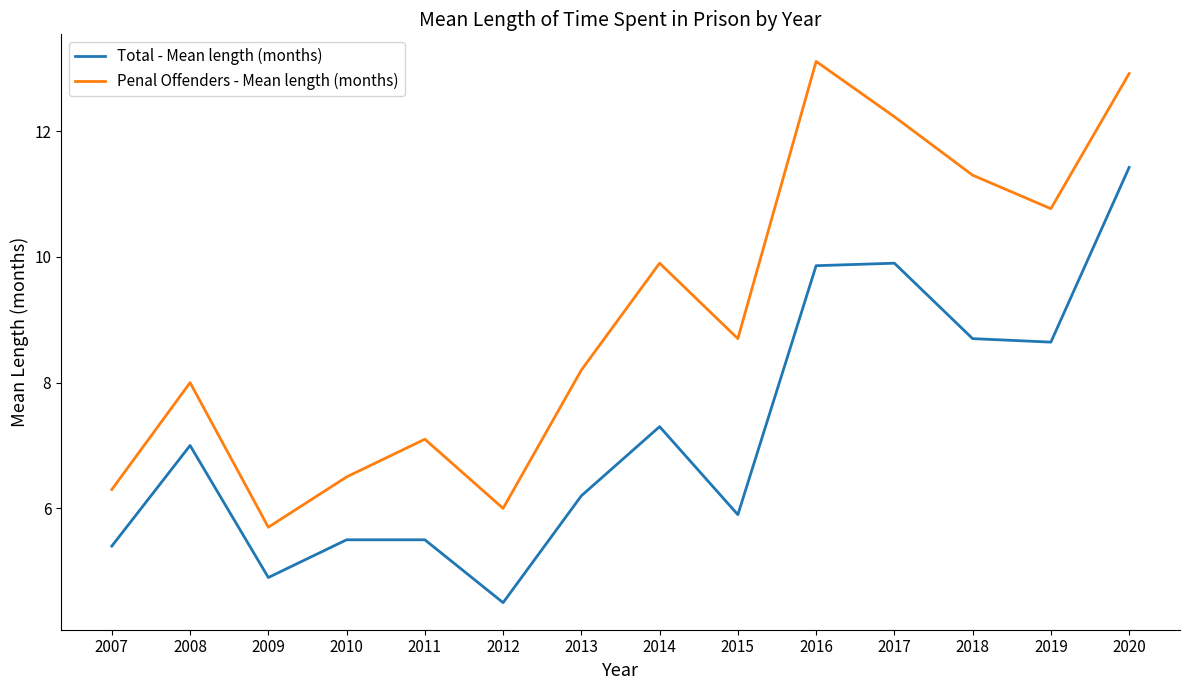

The value of Penal Offenders - Mean length (months) at 2009 is 10.1. True or false?

False